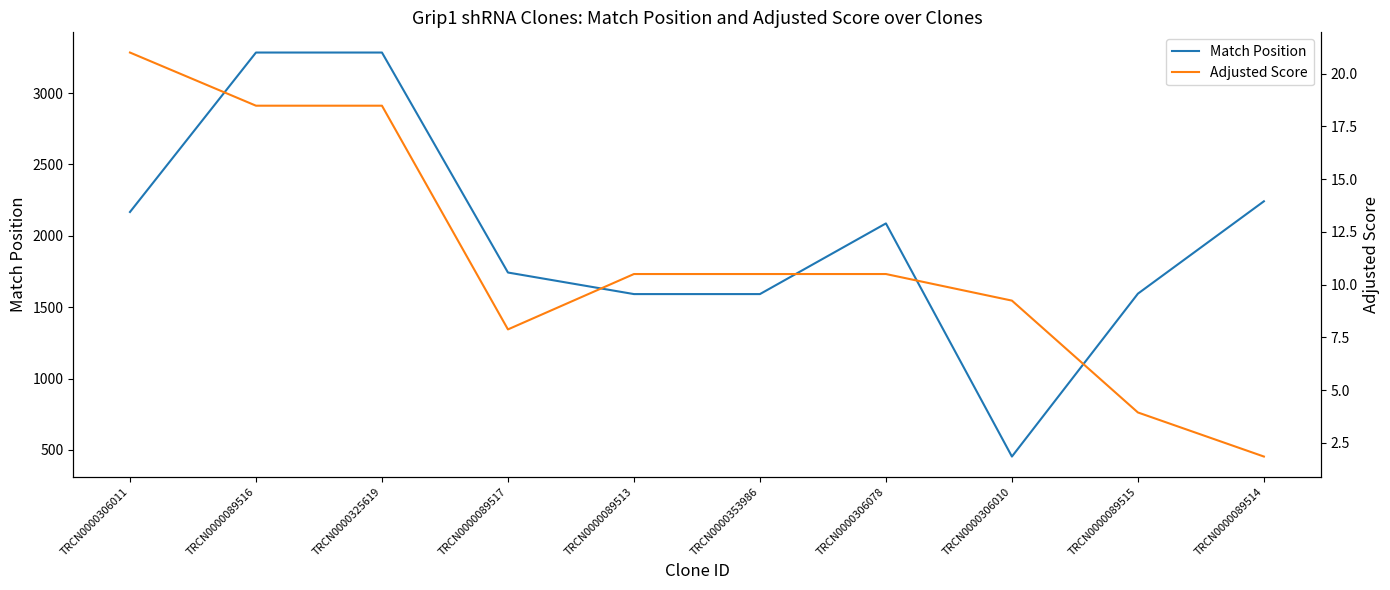

True or false: Match Position and Adjusted Score cross at least once.

False